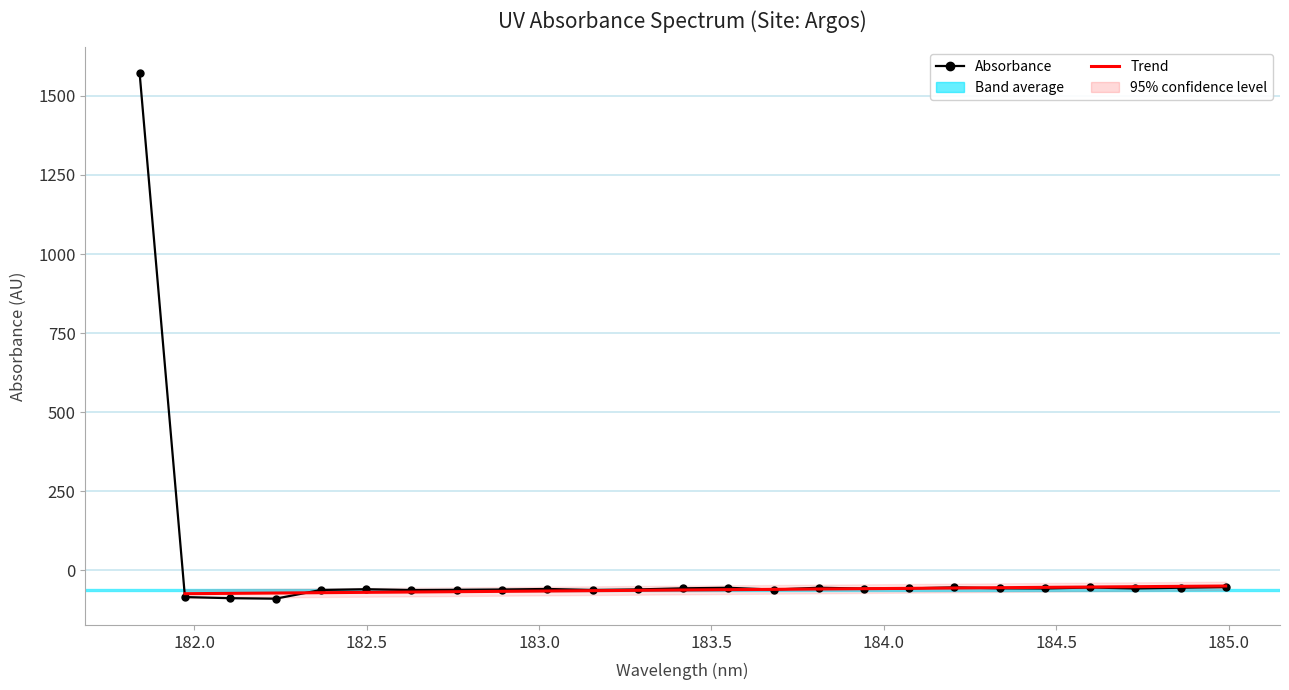

Reading left to right, what are all the values shown in this chart?

1571.3	-84.7	-88.2	-89.8	-62.3	-59.9	-62.6	-61.9	-60.8	-59.1	-62.2	-60.5	-57.0	-55.3	-61.1	-55.2	-57.9	-57.3	-54.1	-56.9	-57.6	-54.4	-57.5	-55.2	-53.5